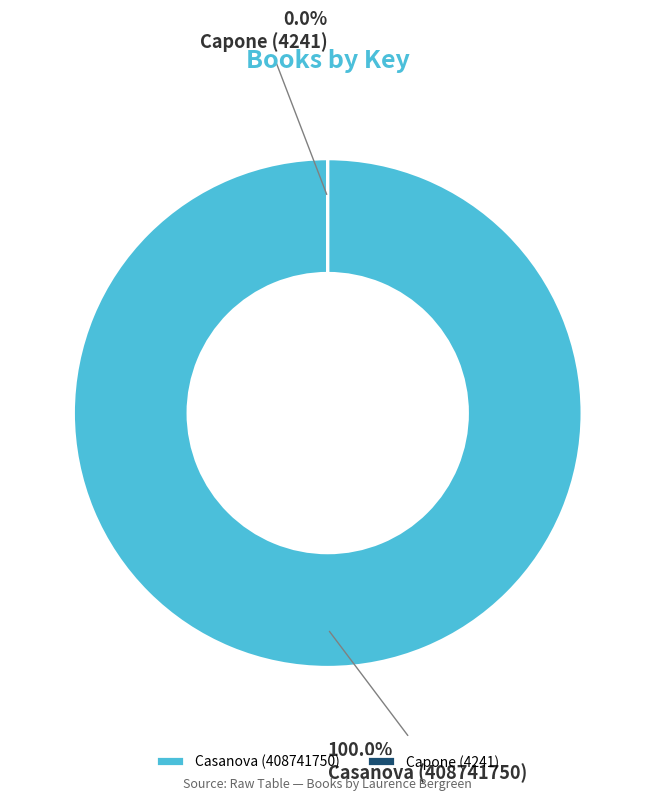

Which category has the biggest portion of the pie?

Casanova (408741750)